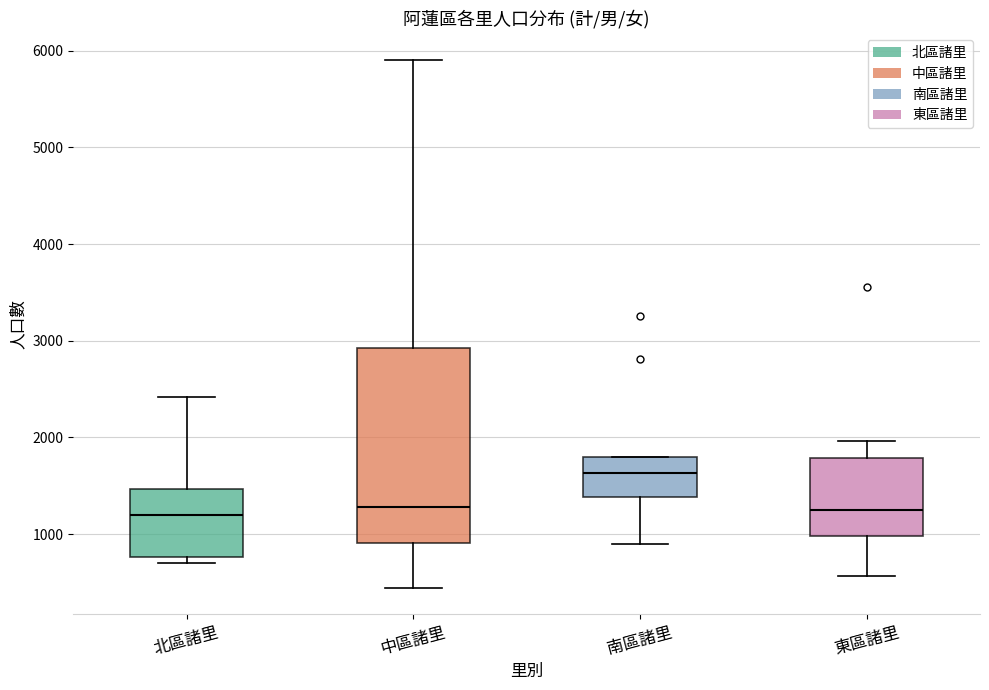

Reading left to right, transcribe this box plot: for each box, give where its median line is, the range the box spans, and where its two whiskers end, as read against the y-axis. The values are not printed on the chart, so give them approximately, as read against the axis.

北區諸里: median 1200, box 800 to 1500, whiskers 700 to 2400
中區諸里: median 1300, box 900 to 2900, whiskers 400 to 5900
南區諸里: median 1600, box 1400 to 1800, whiskers 900 to 1800
東區諸里: median 1200, box 1000 to 1800, whiskers 600 to 2000